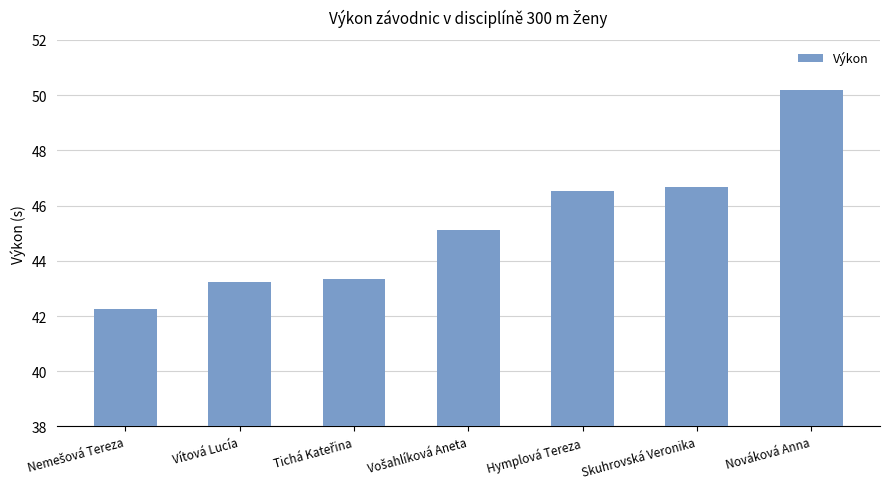

How many data points are less than 45?

3